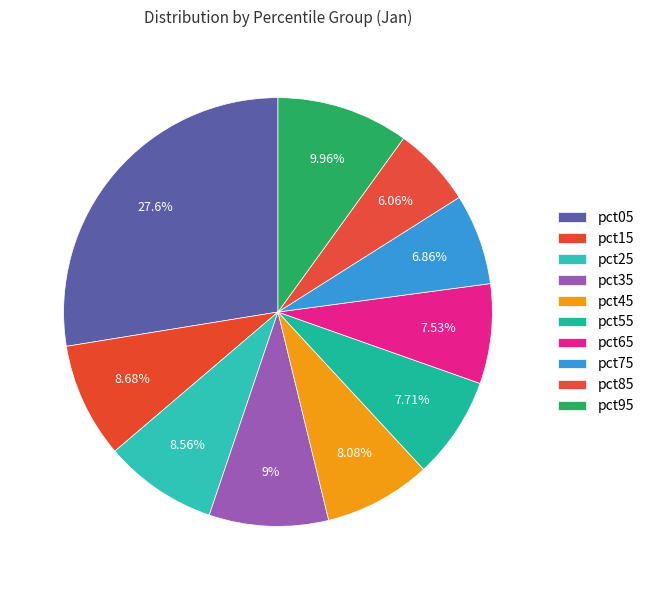

Combined, what portion of the pie is pct95 and pct75?

16.8%